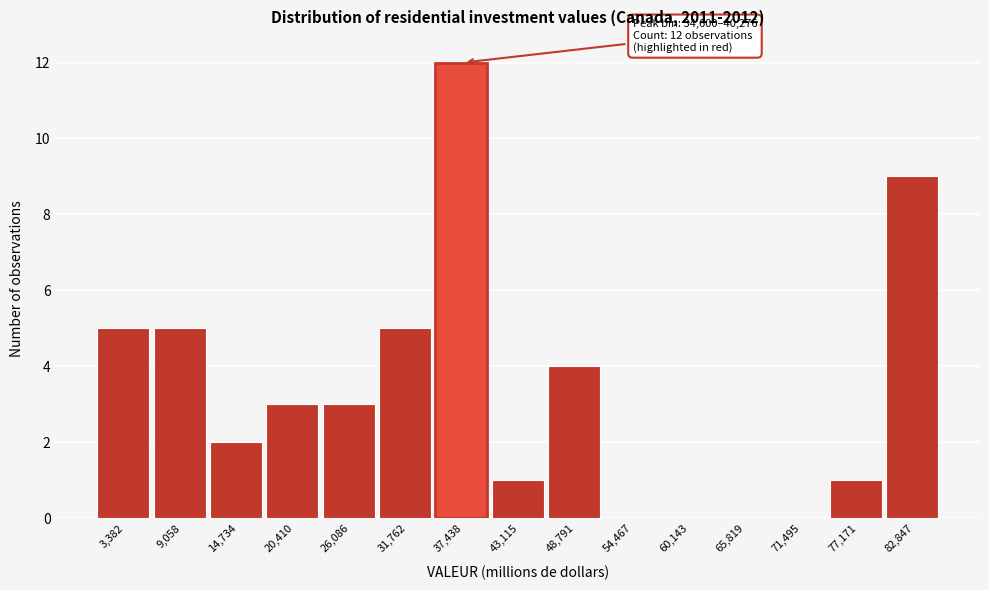

Which range on the x-axis has the tallest bar?

35000 to 40000